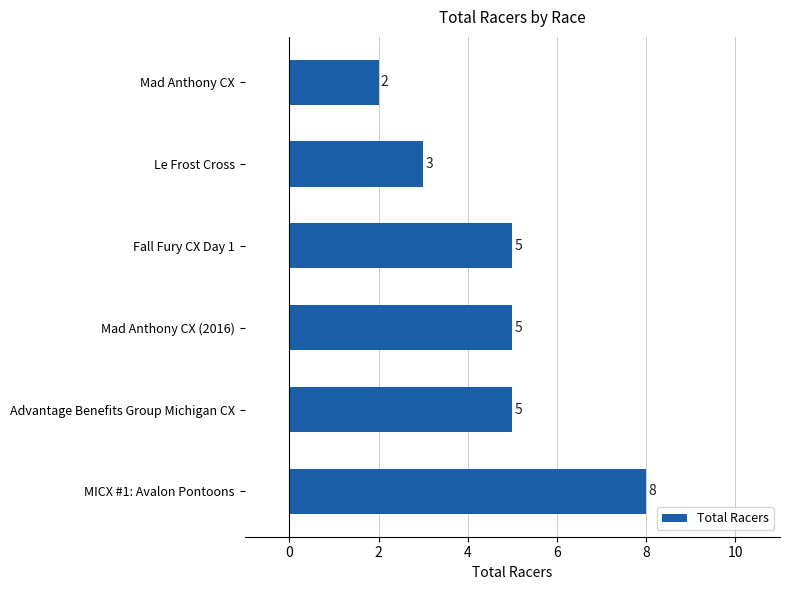

How many distinct data groups are displayed?

1